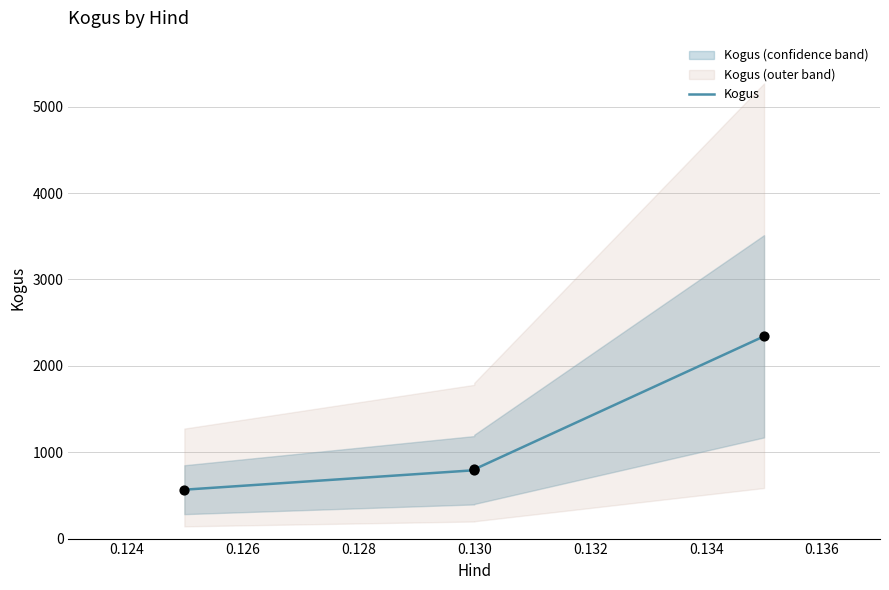

Which has a higher value, 0.130 or 0.130?

0.130